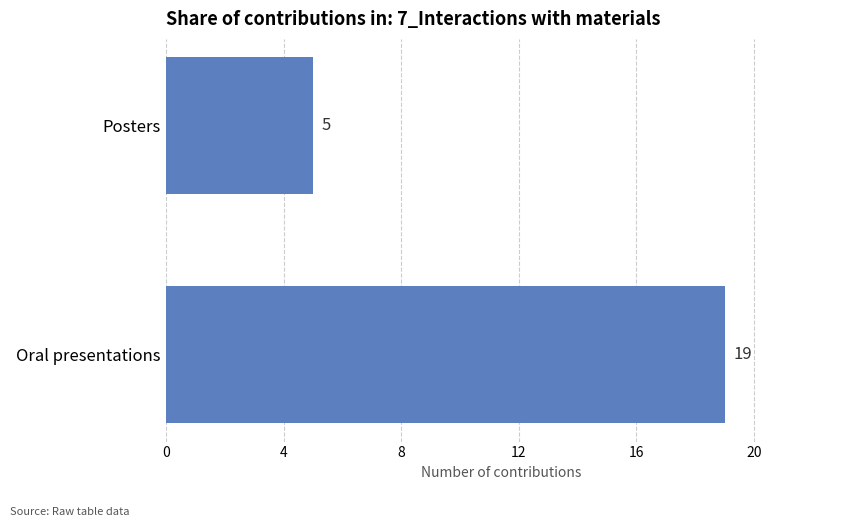

True or false: the data shows 2 at Posters.

False